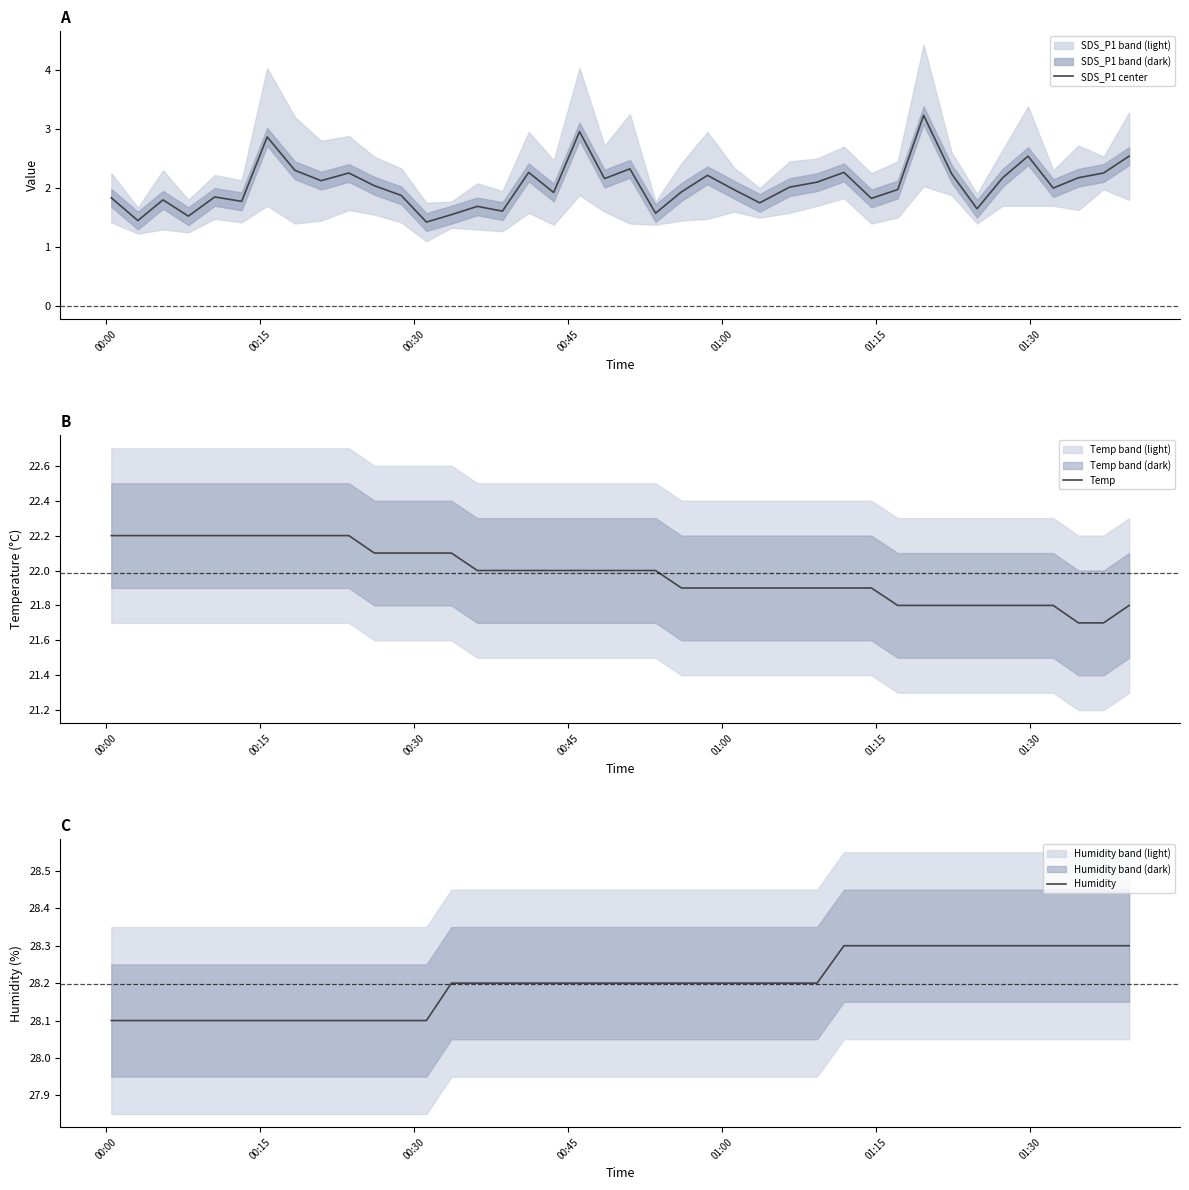

Reading left to right, extract all data points from this chart.

SDS_P1 center: 1.8	1.4	1.8	1.5	1.9	1.8	2.9	2.3	2.1	2.3	2.0	1.9	1.4	1.6	1.7	1.6	2.3	1.9	3.0	2.2	2.3	1.6	1.9	2.2	2.0	1.8	2.0	2.1	2.3	1.8	2.0	3.2	2.2	1.6	2.2	2.5	2.0	2.2	2.3	2.5
Temp: 22.2	22.2	22.2	22.2	22.2	22.2	22.2	22.2	22.2	22.2	22.1	22.1	22.1	22.1	22.0	22.0	22.0	22.0	22.0	22.0	22.0	22.0	21.9	21.9	21.9	21.9	21.9	21.9	21.9	21.9	21.8	21.8	21.8	21.8	21.8	21.8	21.8	21.7	21.7	21.8
Humidity: 28.1	28.1	28.1	28.1	28.1	28.1	28.1	28.1	28.1	28.1	28.1	28.1	28.1	28.2	28.2	28.2	28.2	28.2	28.2	28.2	28.2	28.2	28.2	28.2	28.2	28.2	28.2	28.2	28.3	28.3	28.3	28.3	28.3	28.3	28.3	28.3	28.3	28.3	28.3	28.3